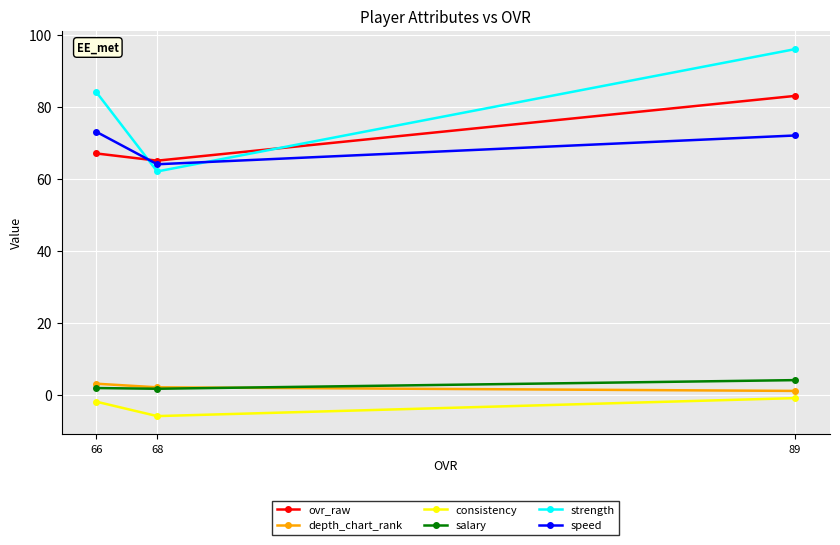

Rank the series at 89 from lowest to highest value.

consistency, depth_chart_rank, salary, speed, ovr_raw, strength